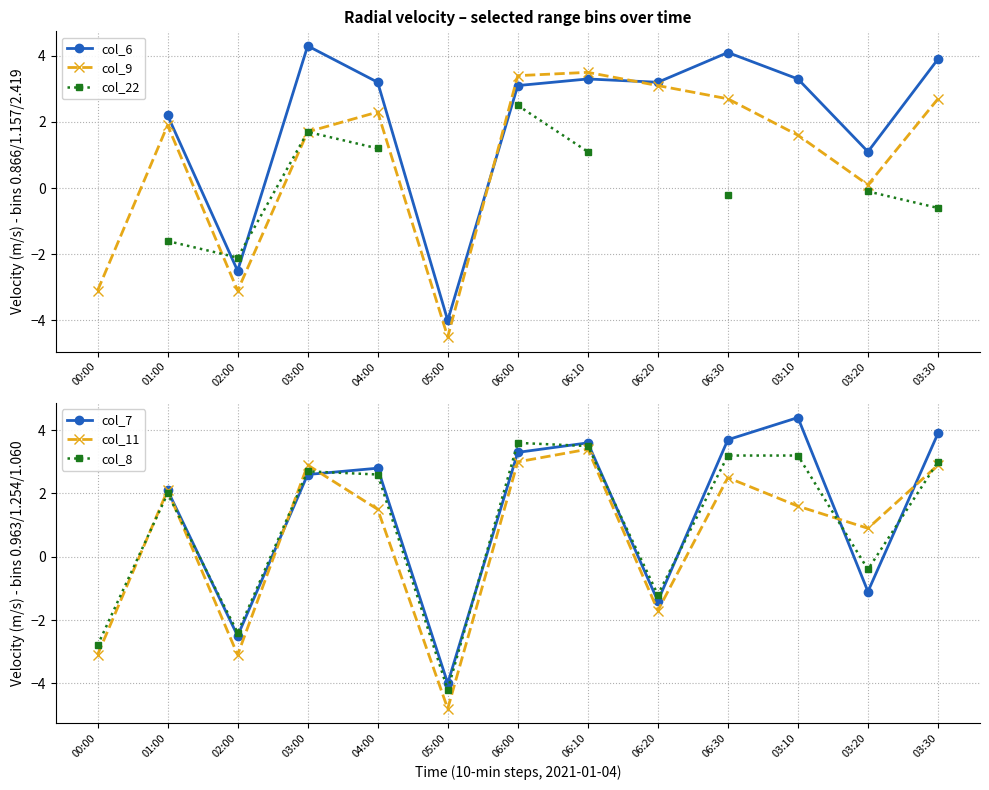

At which category is the sum across all series the highest?

06:00